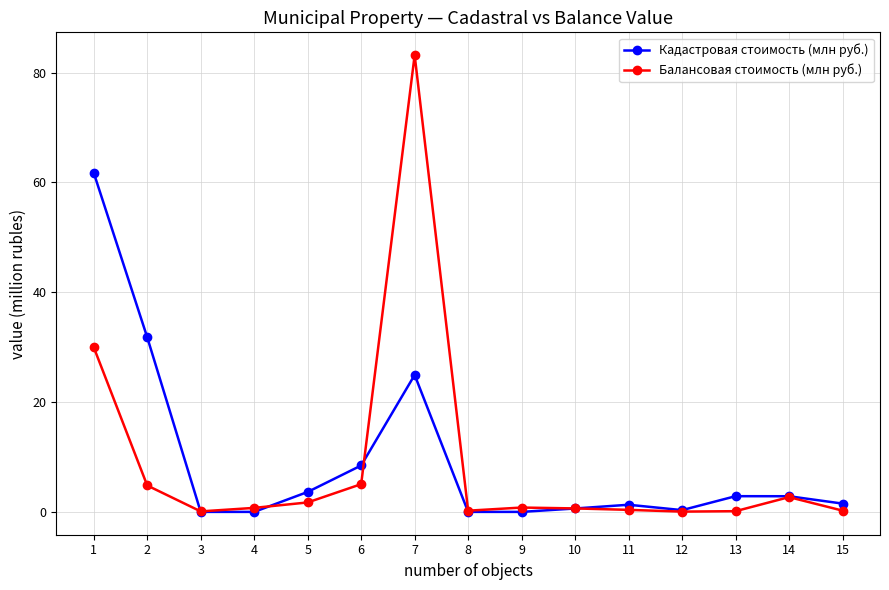

Which category has the highest value across all series?

7